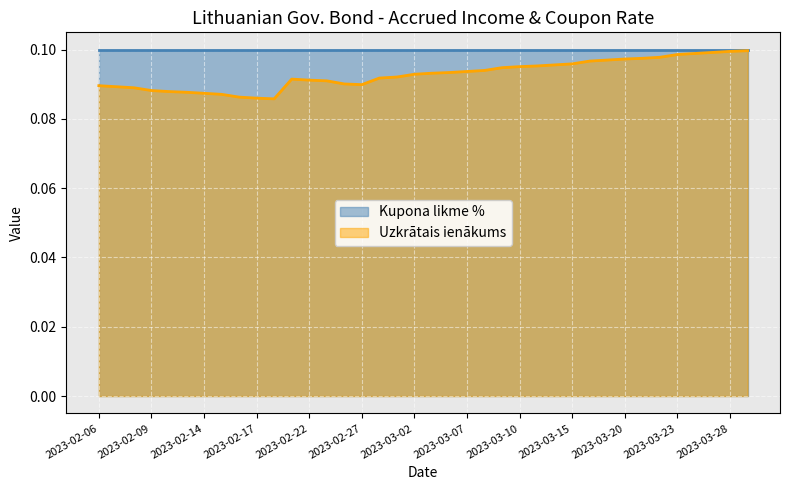

What value does the data have at 2023-02-15?

0.1